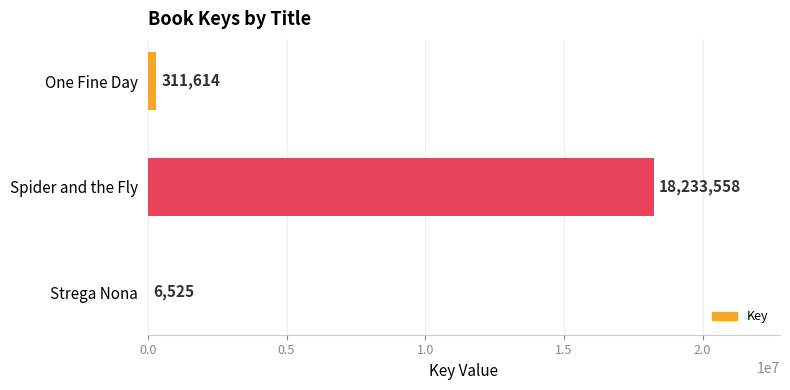

Where is the data nearest to the value 9120041?

One Fine Day